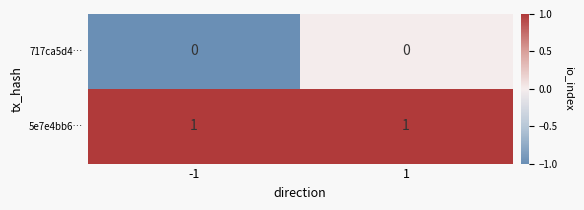

List the series in order of their overall mean, highest first.

5e7e4bb6…, 717ca5d4…